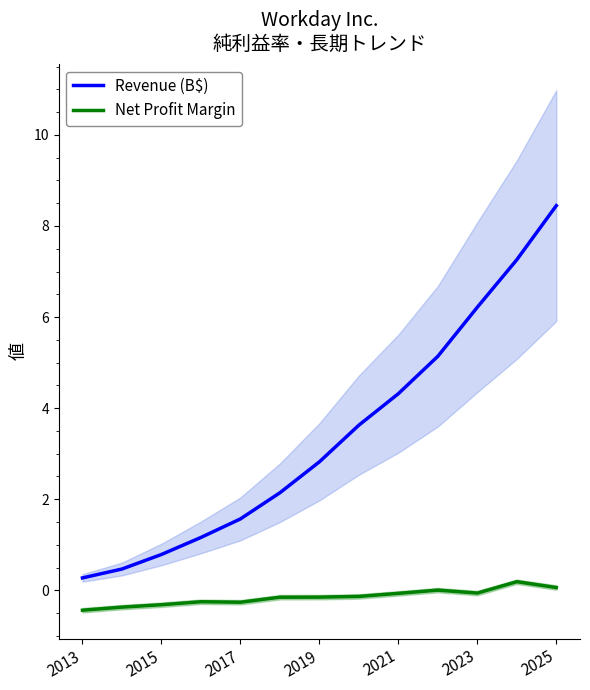

What is the lowest value of the Revenue (B$) series?

0.3